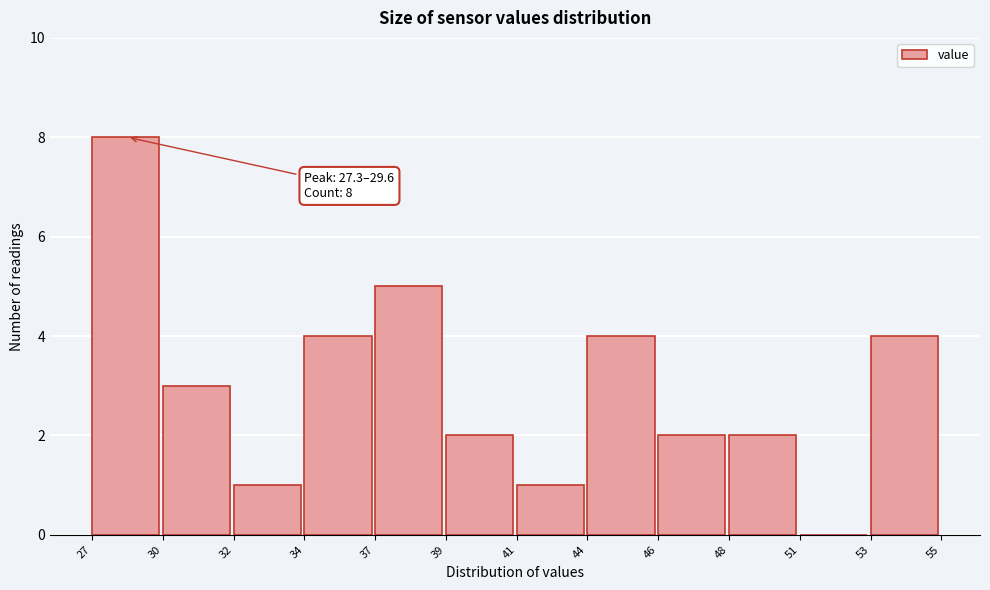

Reading left to right, list all the values displayed in this chart.

27=8	30=3	32=1	34=4	37=5	39=2	41=1	44=4	46=2	48=2	51=0	53=4